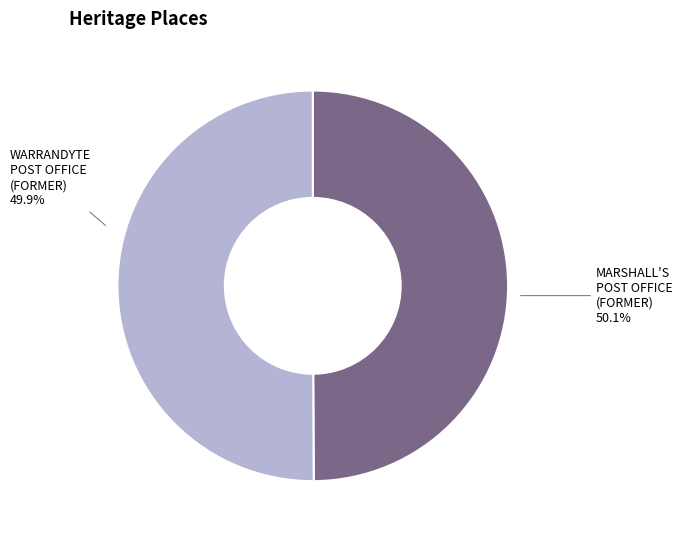

To the nearest percent, what percentage of the pie is MARSHALL'S POST OFFICE (FORMER)?

50%